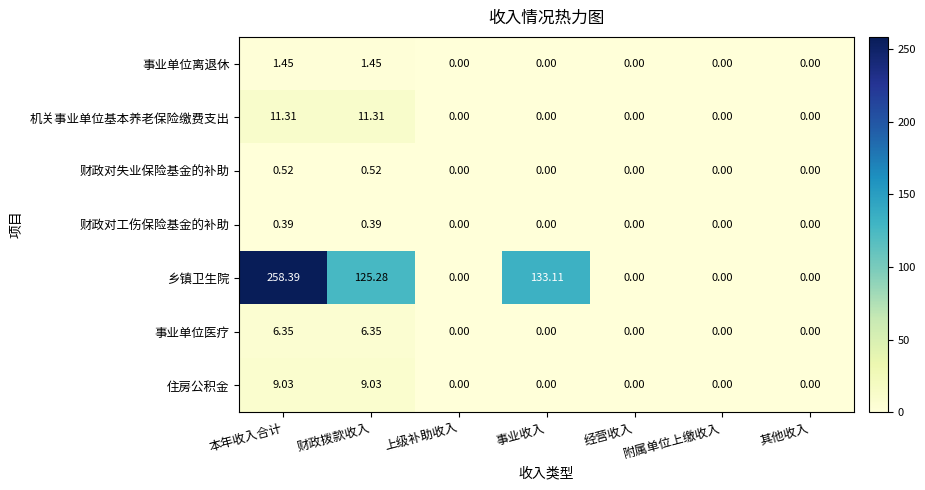

Rank the series at 本年收入合计 from lowest to highest value.

财政对工伤保险基金的补助, 财政对失业保险基金的补助, 事业单位离退休, 事业单位医疗, 住房公积金, 机关事业单位基本养老保险缴费支出, 乡镇卫生院